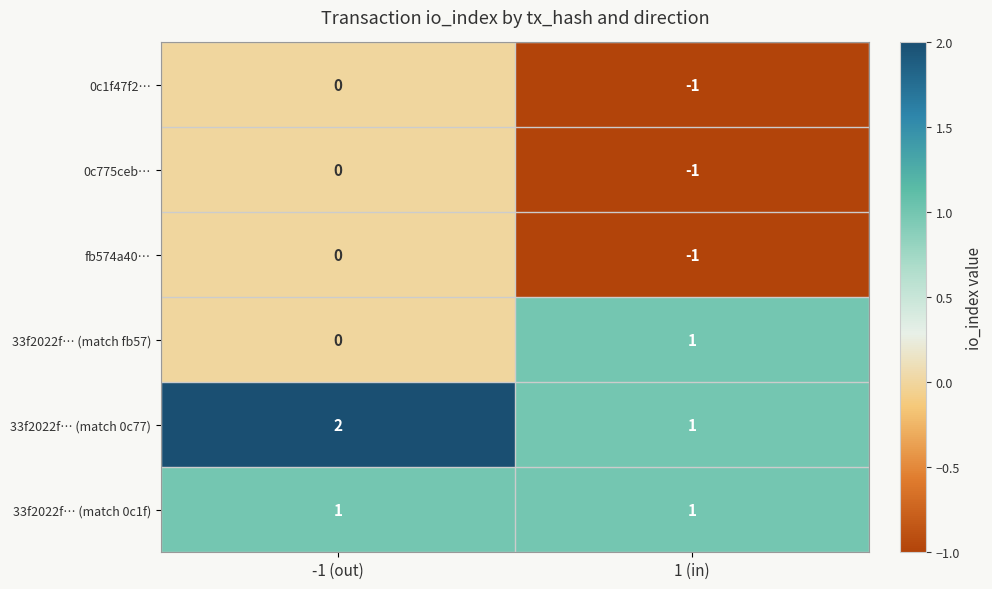

What is the total value across all series at -1 (out)?

3